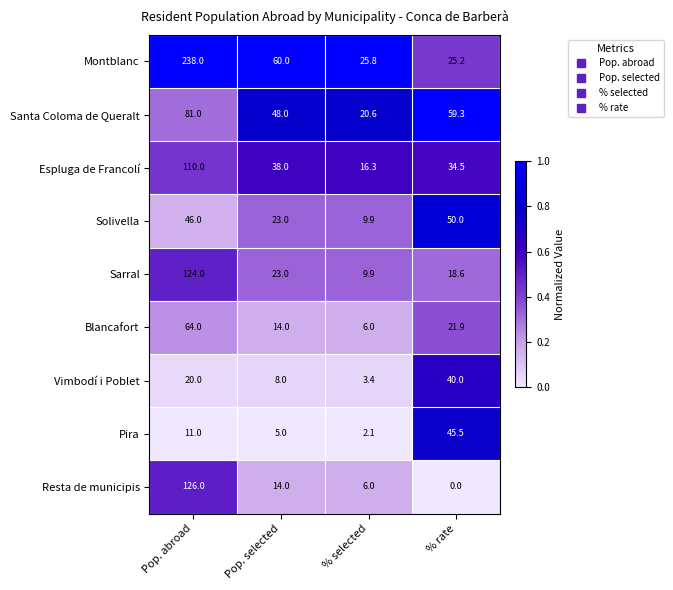

What is the approximate value of Solivella at % selected?

9.9